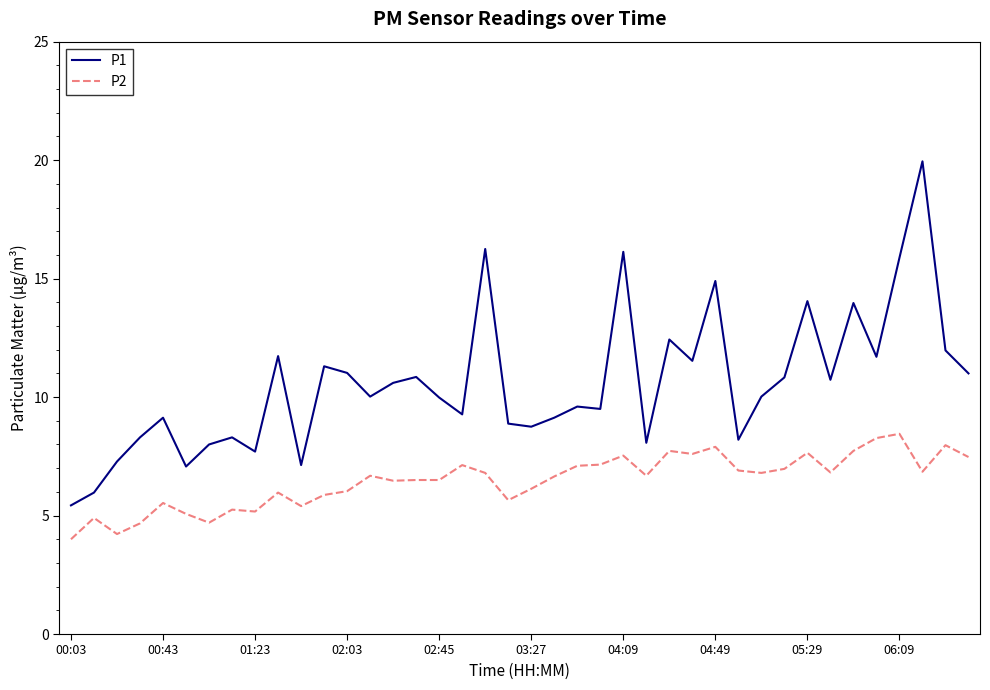

Rank the series by their average value, from highest to lowest.

P1, P2